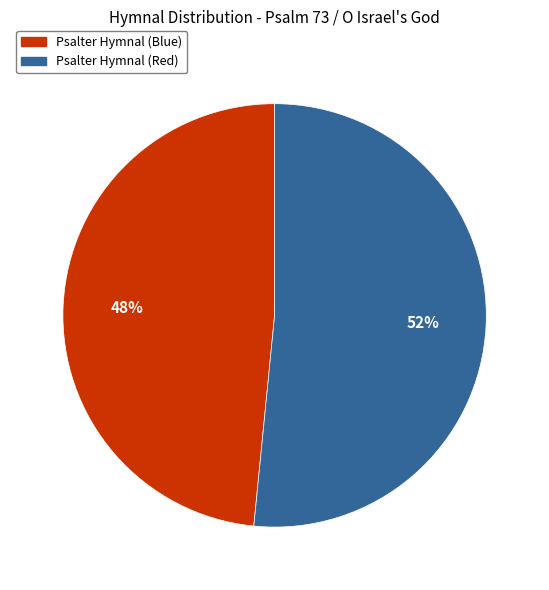

Is the sum of Psalter Hymnal (Red) and Psalter Hymnal (Blue) greater than half?

Yes